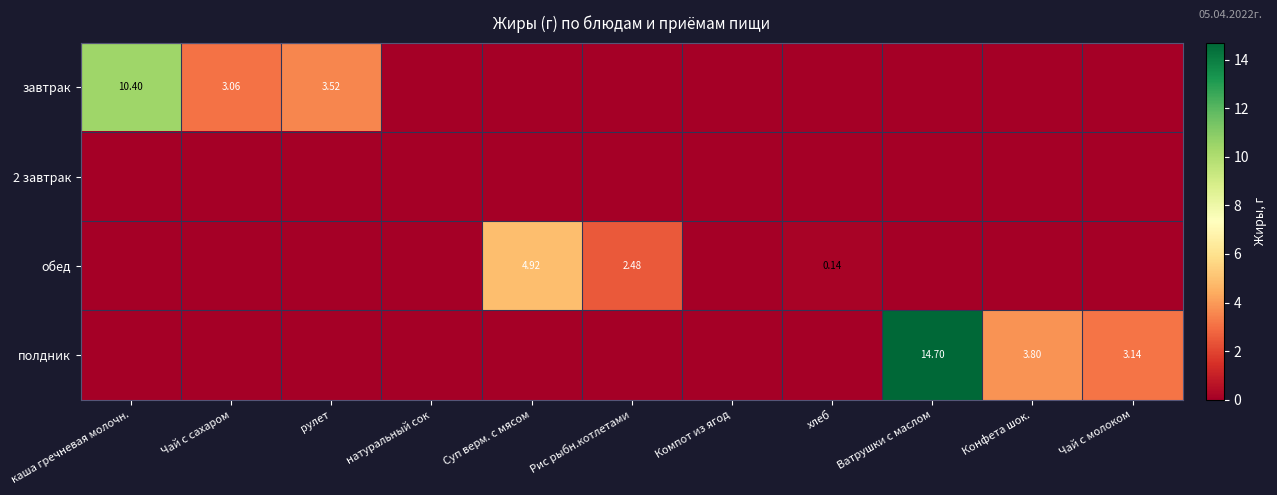

What is the greatest value displayed?

14.7